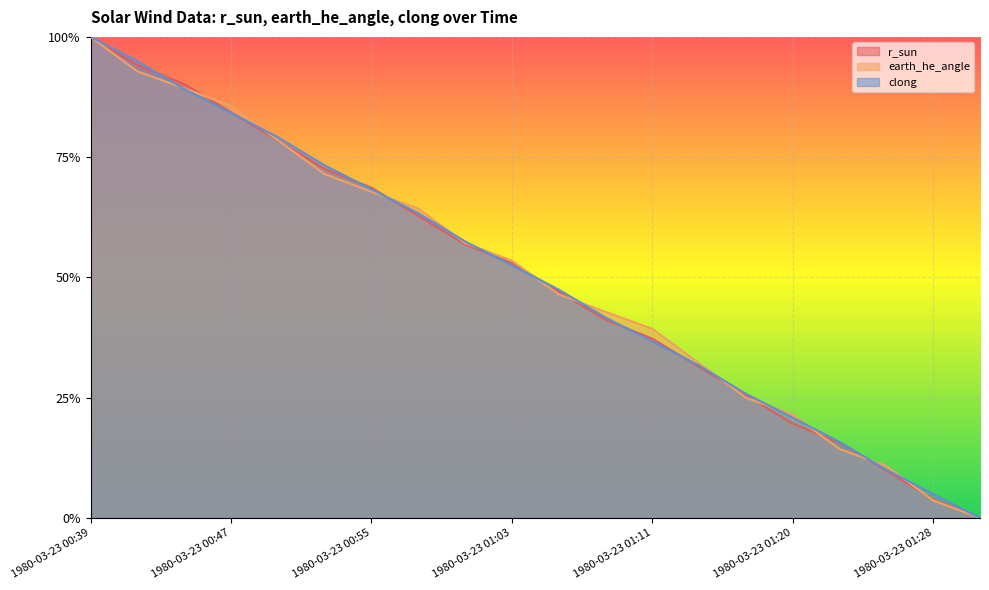

After their last crossing, which series has the higher values: r_sun or clong?

clong